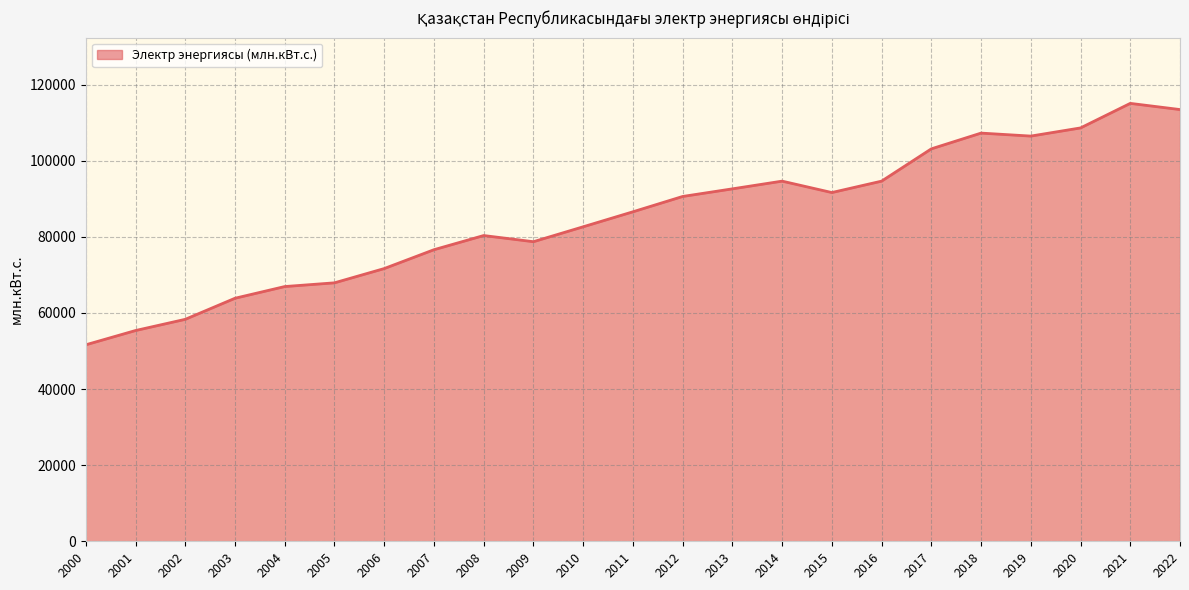

What is the ratio of the value at 2017 to the value at 2013?

1.1